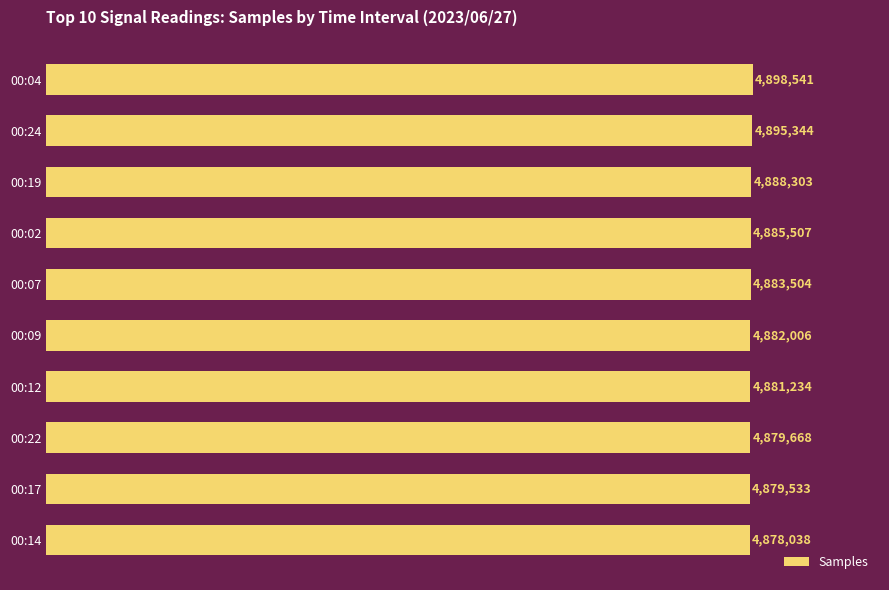

What is the difference between the maximum and minimum values?

20503